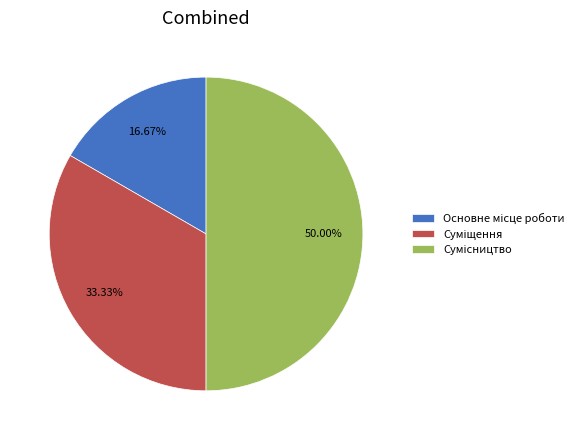

What portion of the pie excludes Сумісництво?

50.0%